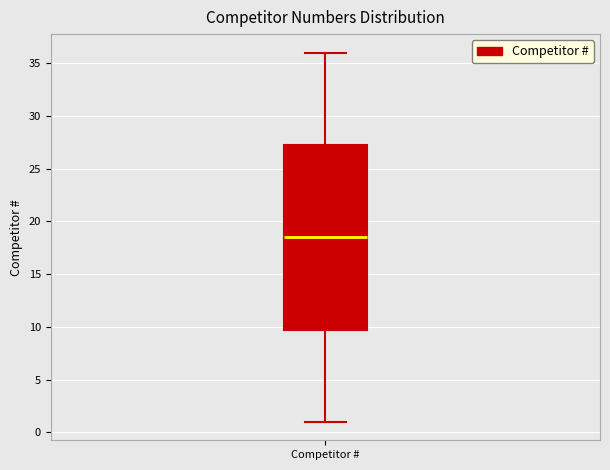

Where does the upper whisker of the box for Competitor # end on the y-axis? The values are not printed on the chart, so give them approximately, as read against the axis.

36.0